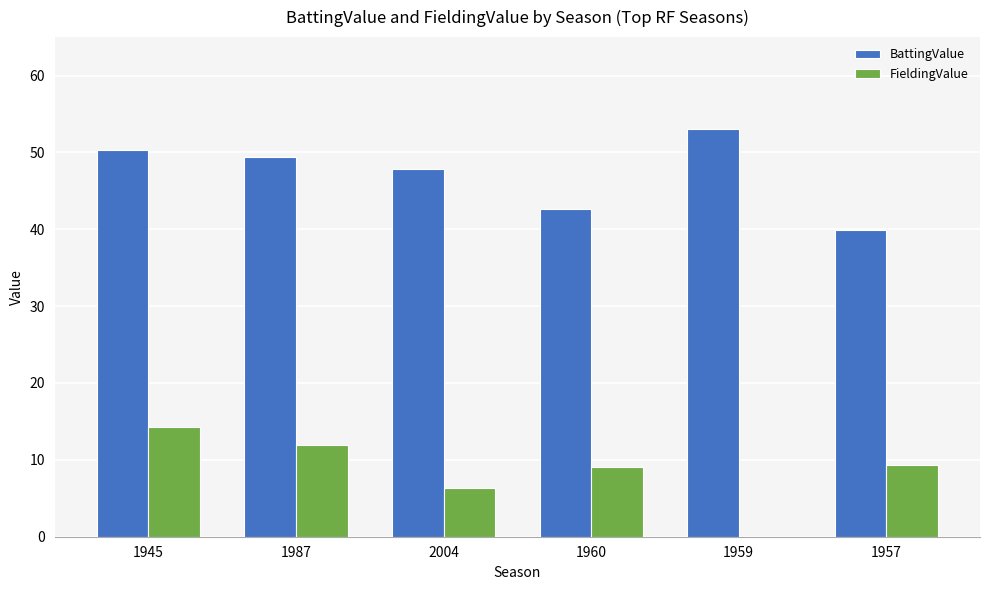

What is the difference between the FieldingValue values at 1960 and 2004?

2.8